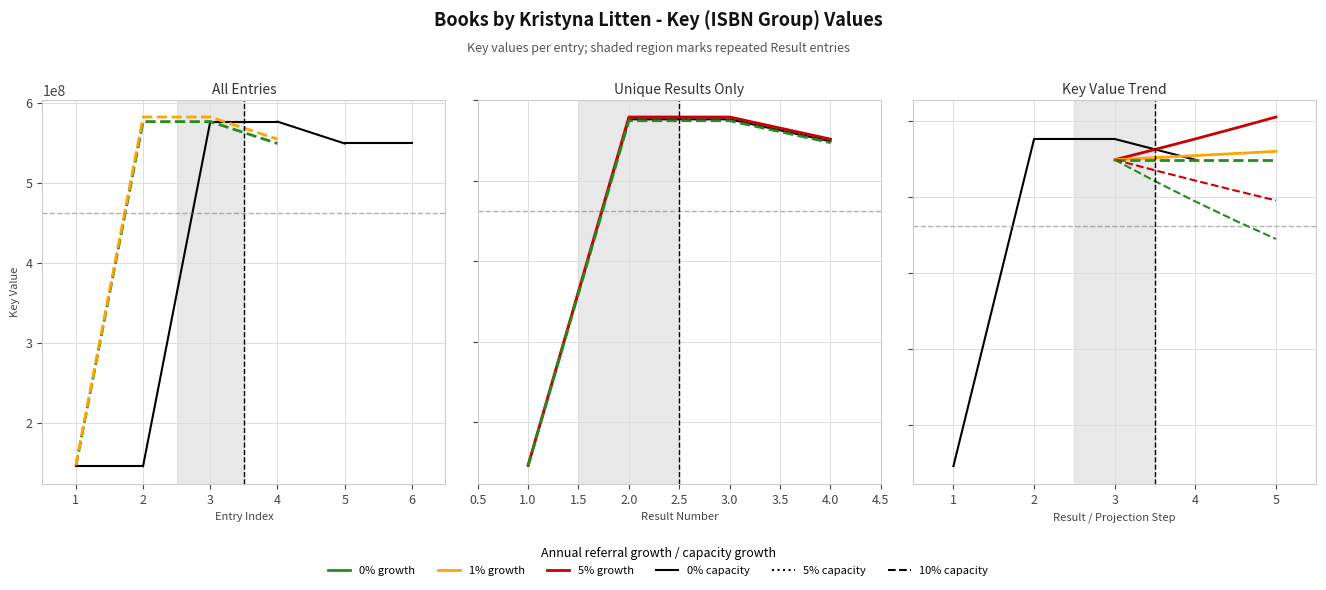

Where is the first local maximum?

2